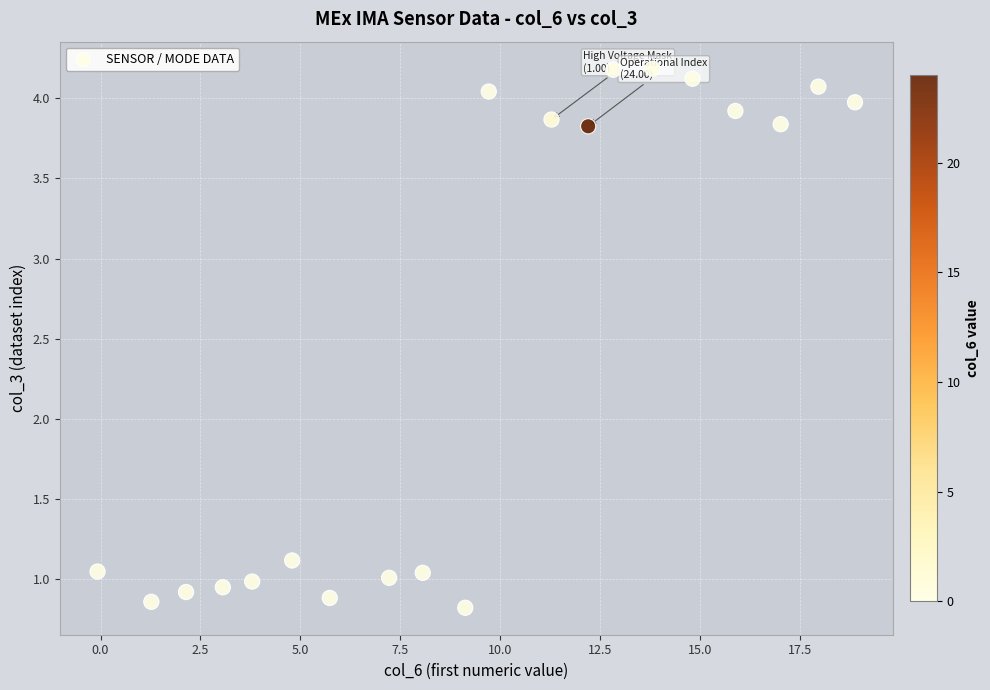

What Y value in the scatter plot is closest to 2?

1.1